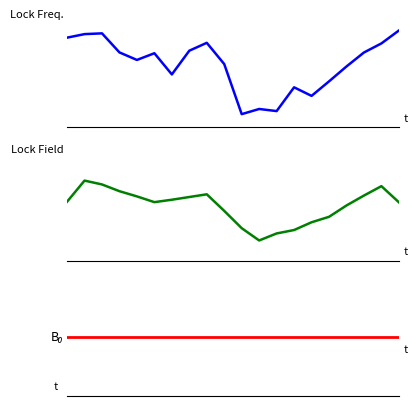

True or false: UNIT_MULT and OBS_VALUE (smoothed) intersect in this chart.

False